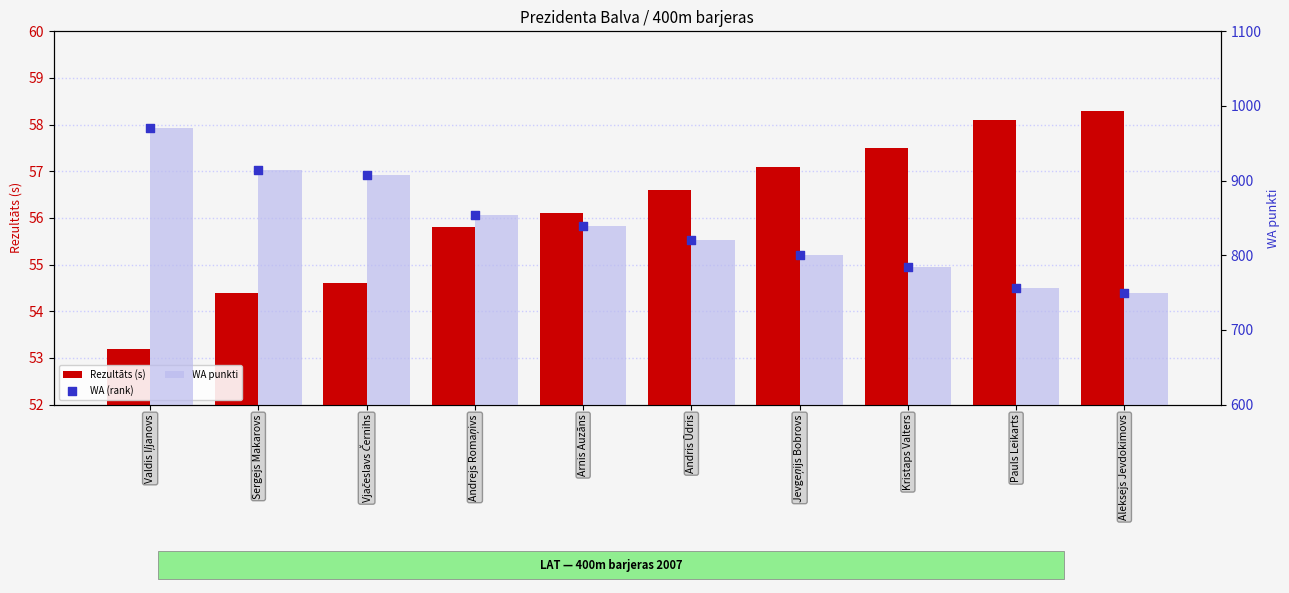

Which series has the largest total across all categories?

WA punkti